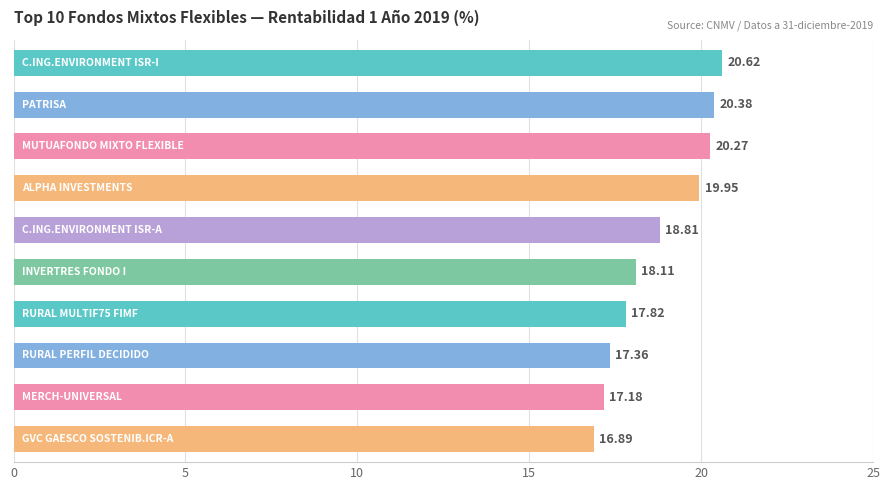

What is the average value?

18.7